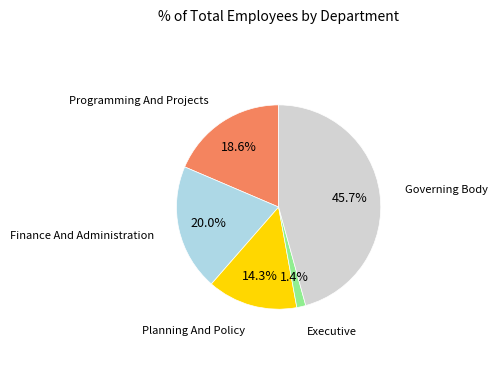

Is there any slice that represents more than half of the pie?

No